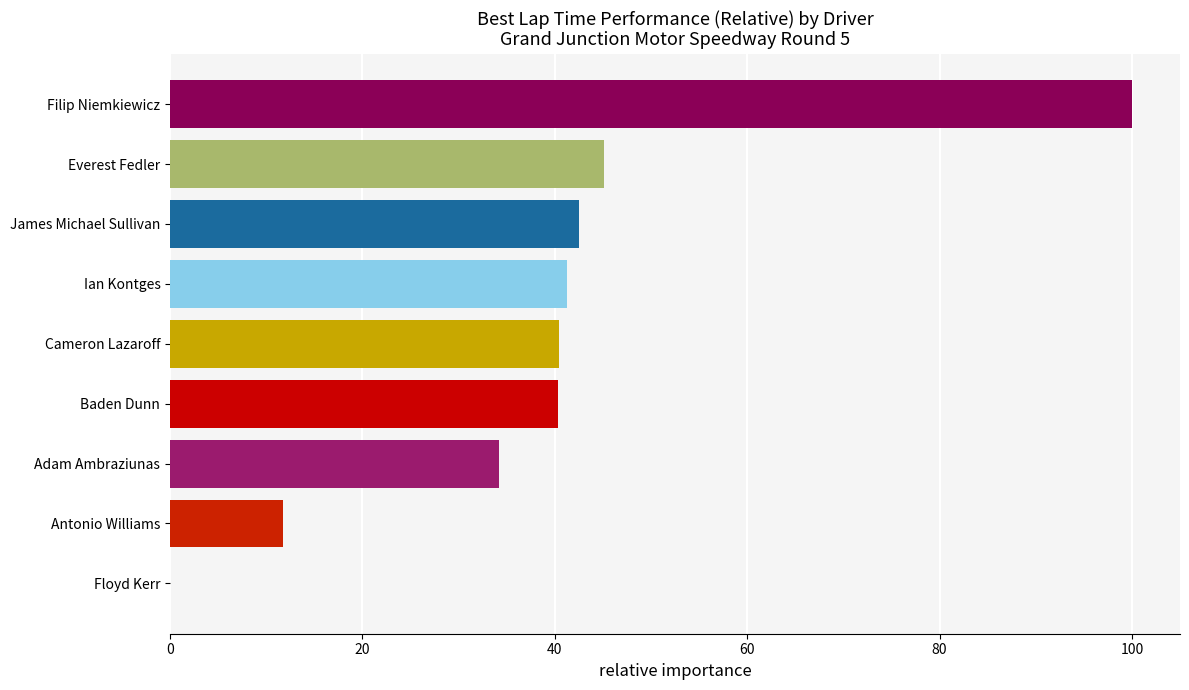

The value at Cameron Lazaroff is 68.5. True or false?

False